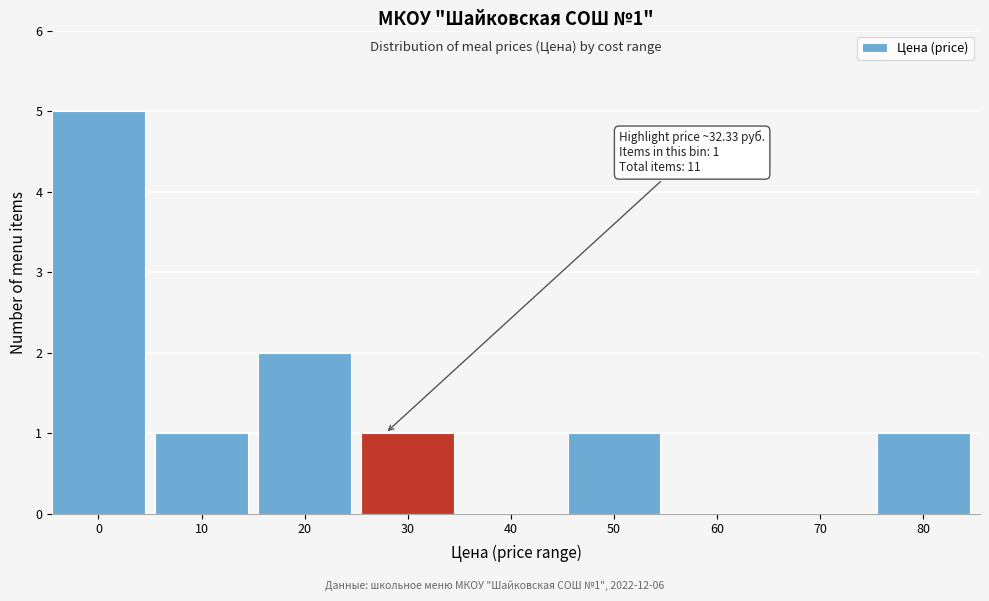

Reading left to right, list all the values displayed in this chart.

0=5	10=1	20=2	30=1	40=0	50=1	60=0	70=0	80=1